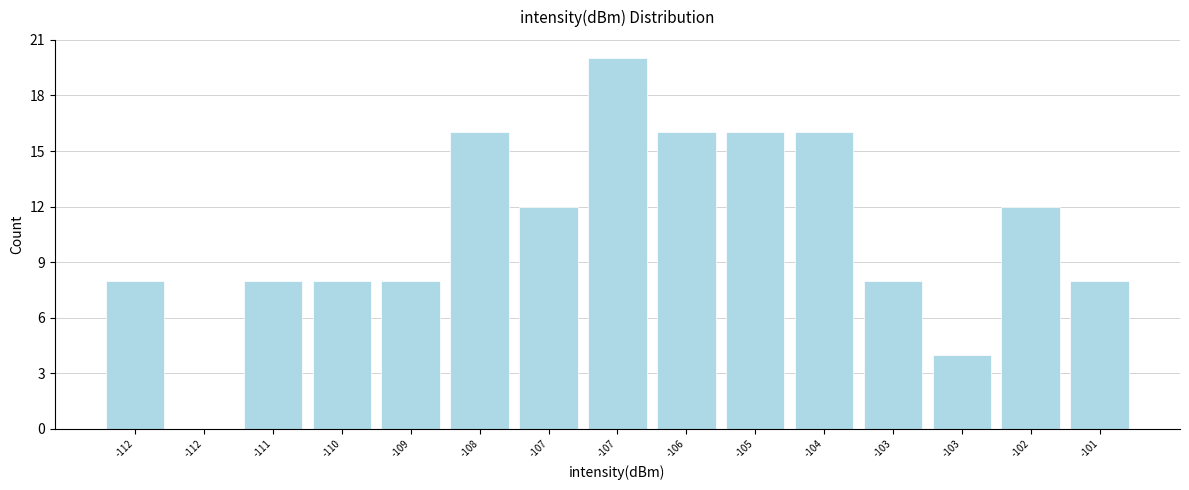

How many values are above zero?

14